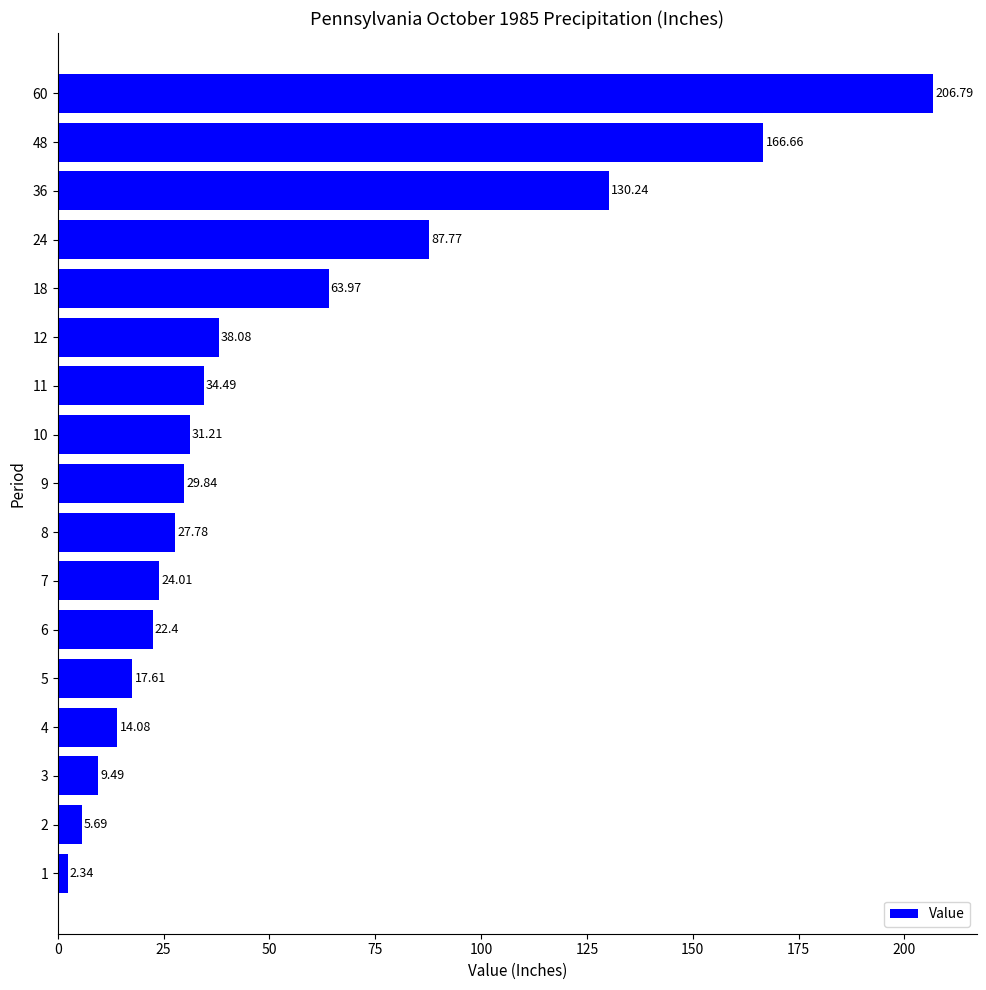

Where is the data nearest to the value 104?

24